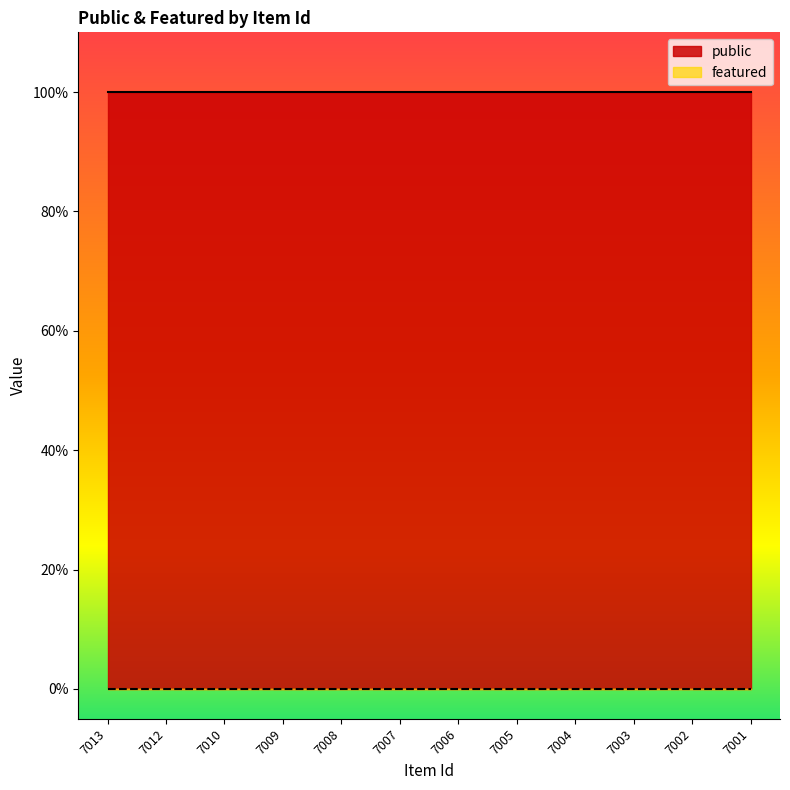

At which label does public reach its minimum?

7013